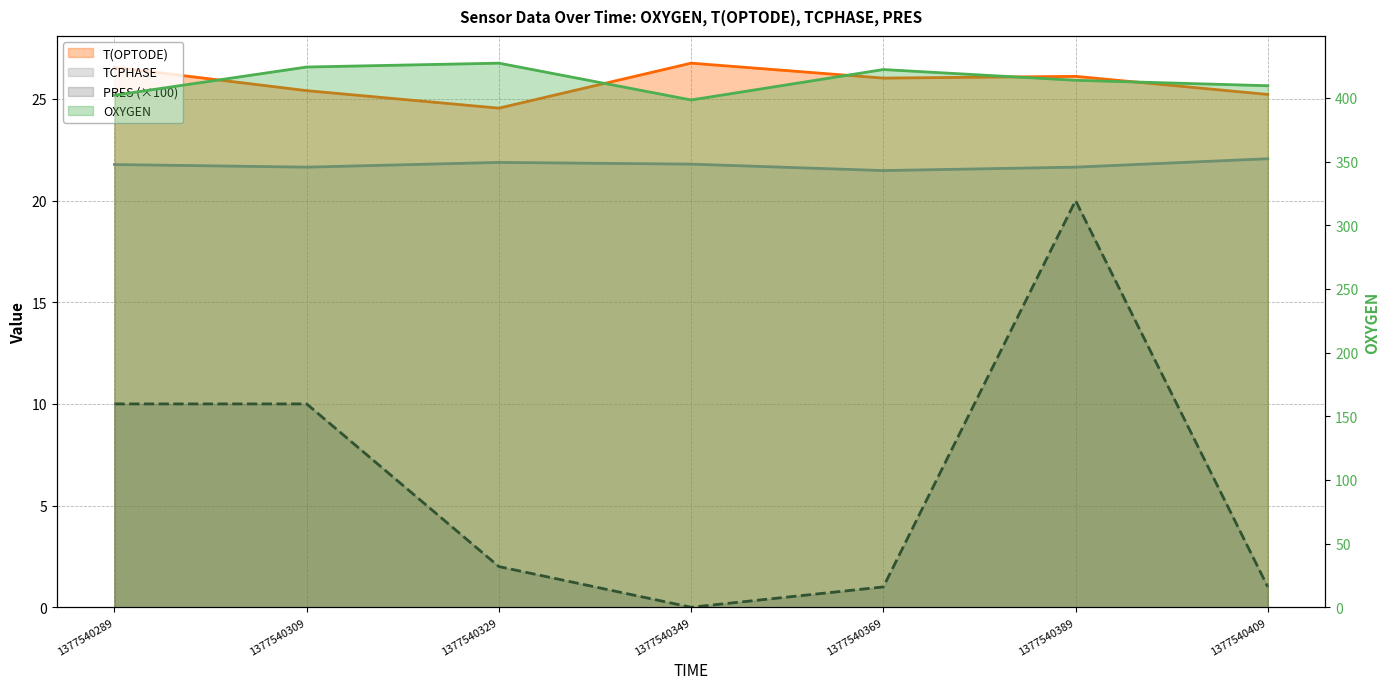

Reading left to right, transcribe all the data shown in this chart.

OXYGEN: 402.1	424.3	427.3	398.4	422.3	413.9	409.6
T(OPTODE): 26.6	25.4	24.5	26.8	26.0	26.1	25.2
TCPHASE: 21.8	21.6	21.9	21.8	21.5	21.6	22.1
PRES: 10.0	10.0	2.0	0.0	1.0	20.0	1.0